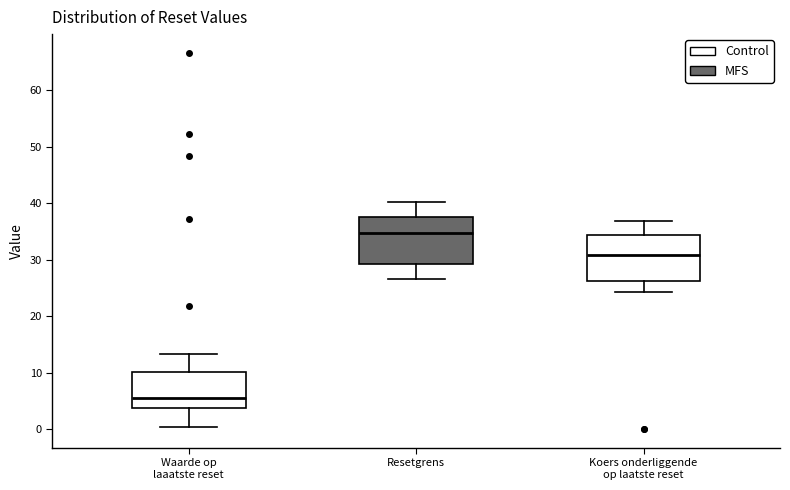

Reading left to right, transcribe this box plot: for each box, give where its median line is, the range the box spans, and where its two whiskers end, as read against the y-axis. The values are not printed on the chart, so give them approximately, as read against the axis.

Waarde op laaatste reset: median 5, box 4 to 10, whiskers 0 to 13
Resetgrens: median 35, box 29 to 37, whiskers 27 to 40
Koers onderliggende op laatste reset: median 31, box 26 to 34, whiskers 24 to 37